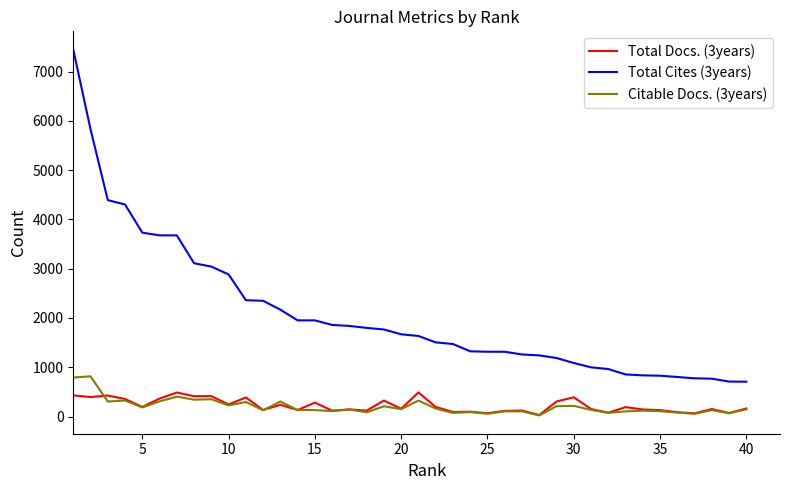

True or false: Citable Docs. (3years) and Total Cites (3years) cross at least once.

False